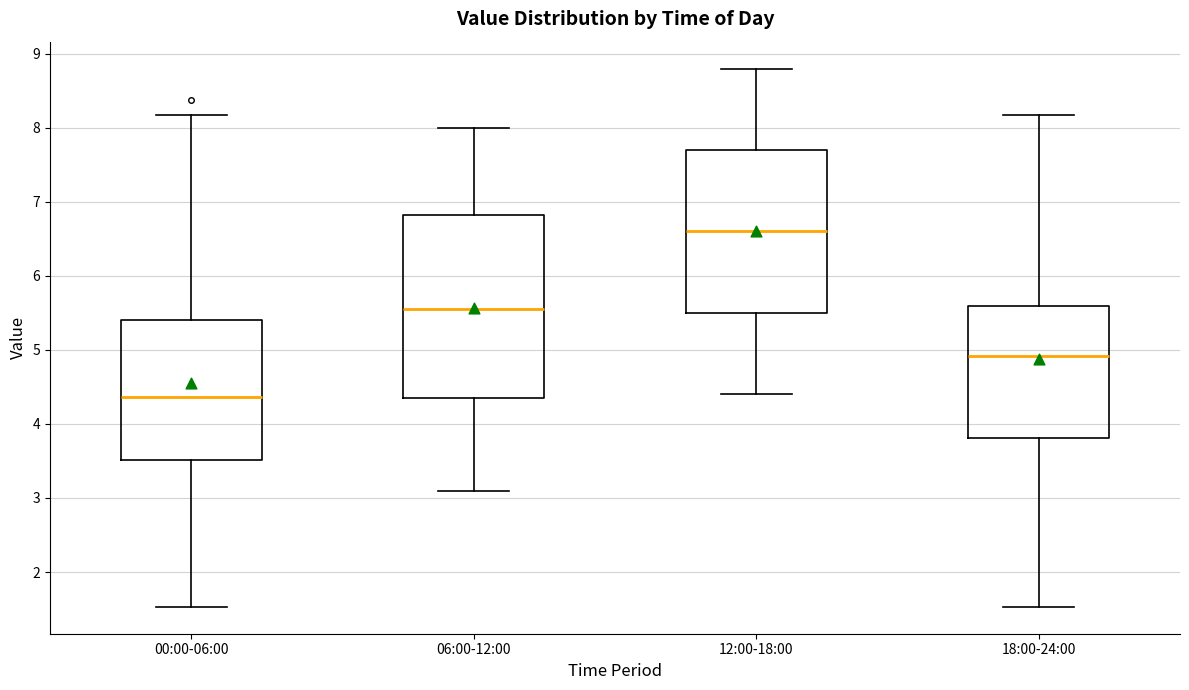

Which box has the highest median line?

12:00-18:00